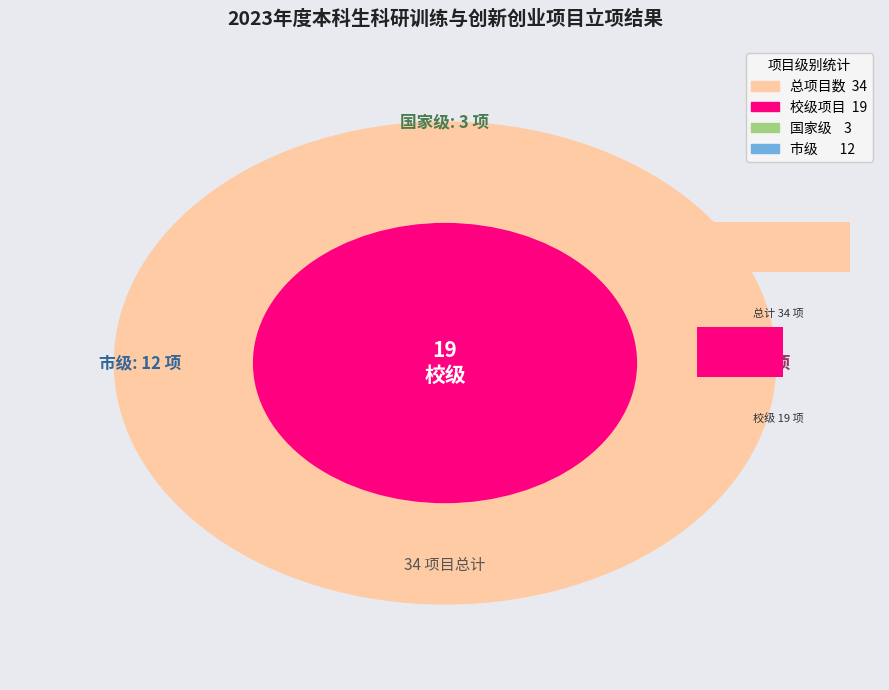

Combined, do 校级 and 国家级 account for over 50%?

Yes